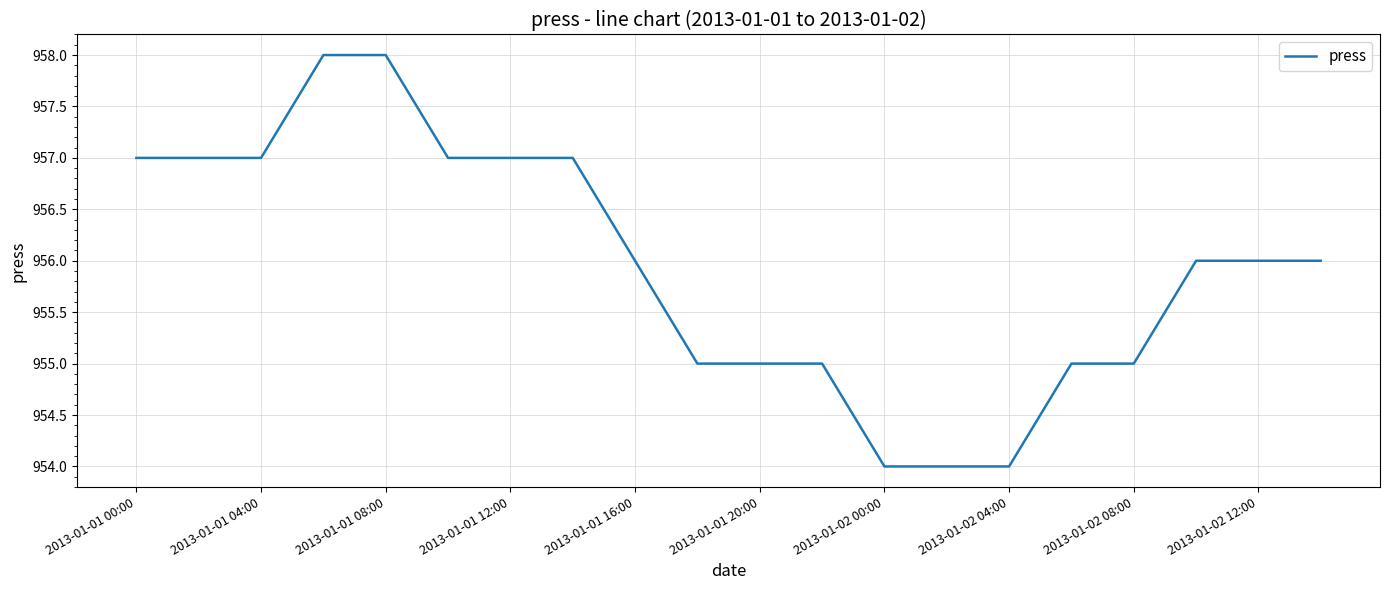

What is the greatest value displayed?

958